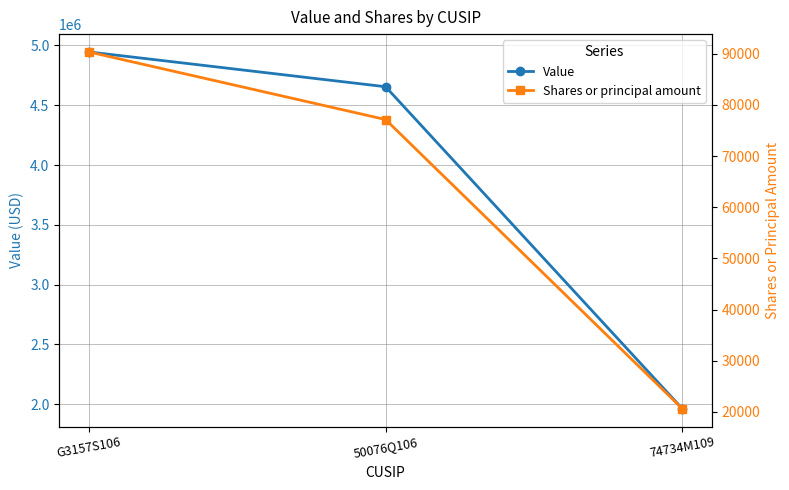

Is it true that Value equals 7122992 at 50076Q106?

False